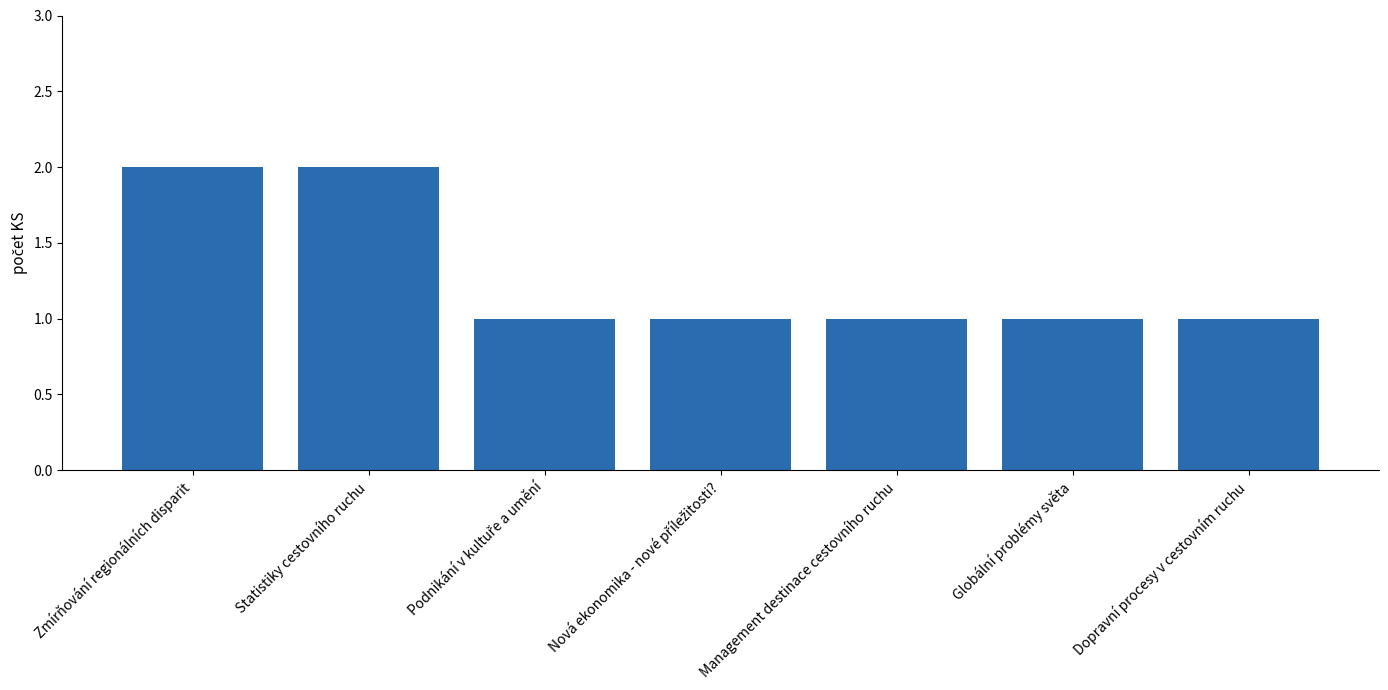

What is the label of the 3rd bar from the right?

Management destinace cestovního ruchu